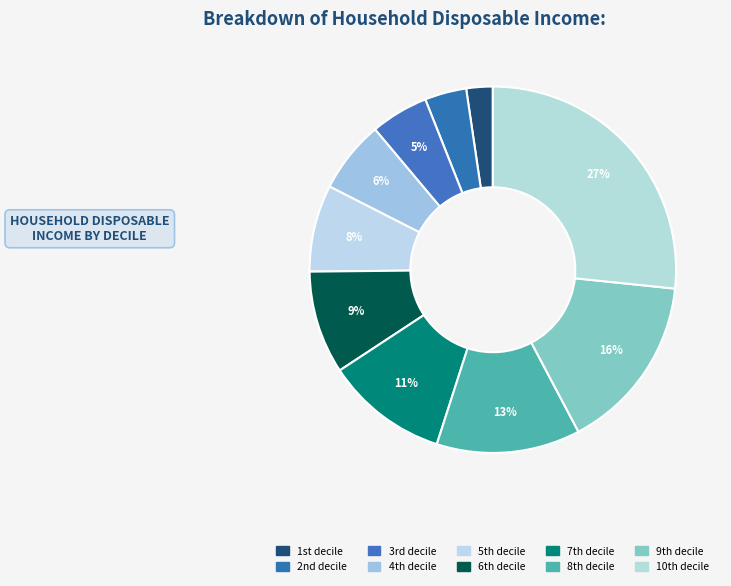

How many segments does this pie chart have?

10